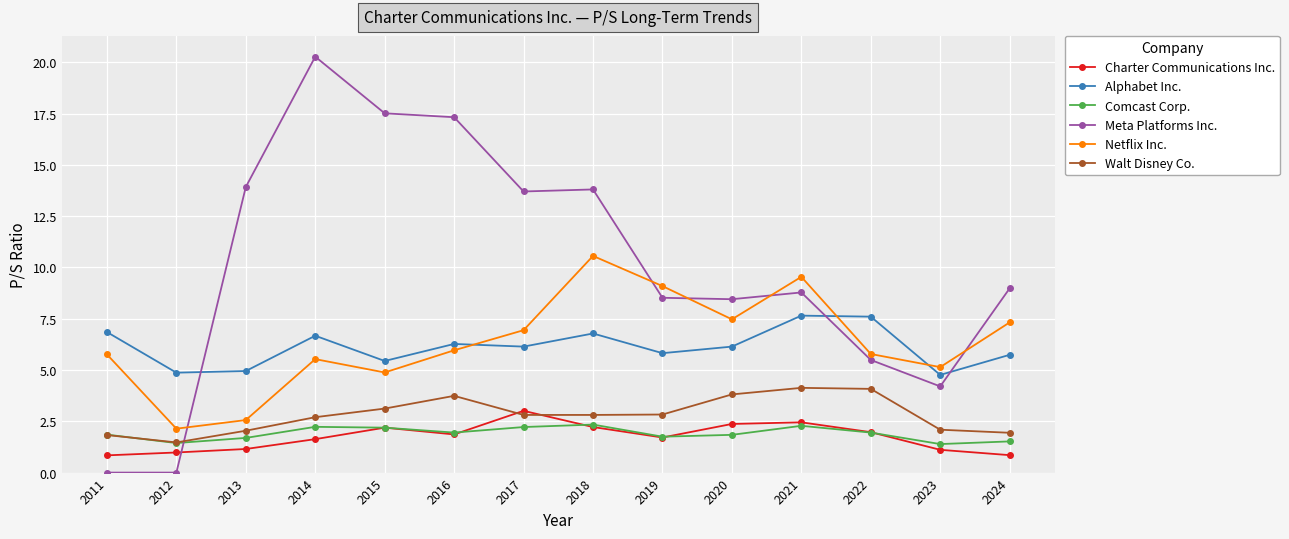

What is the total value across all series at 2011?

17.1